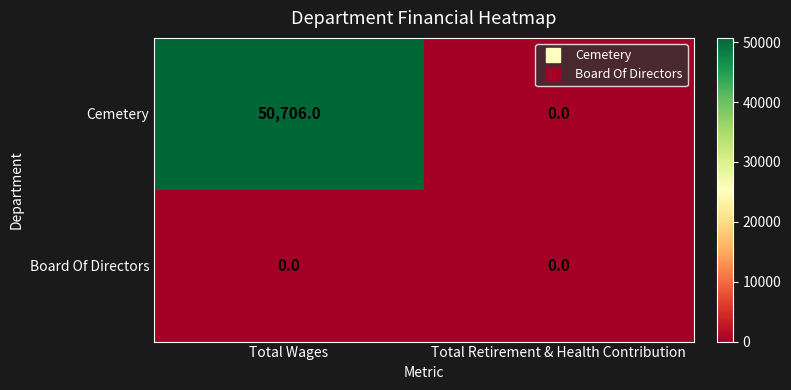

How many data points does each series have?

2